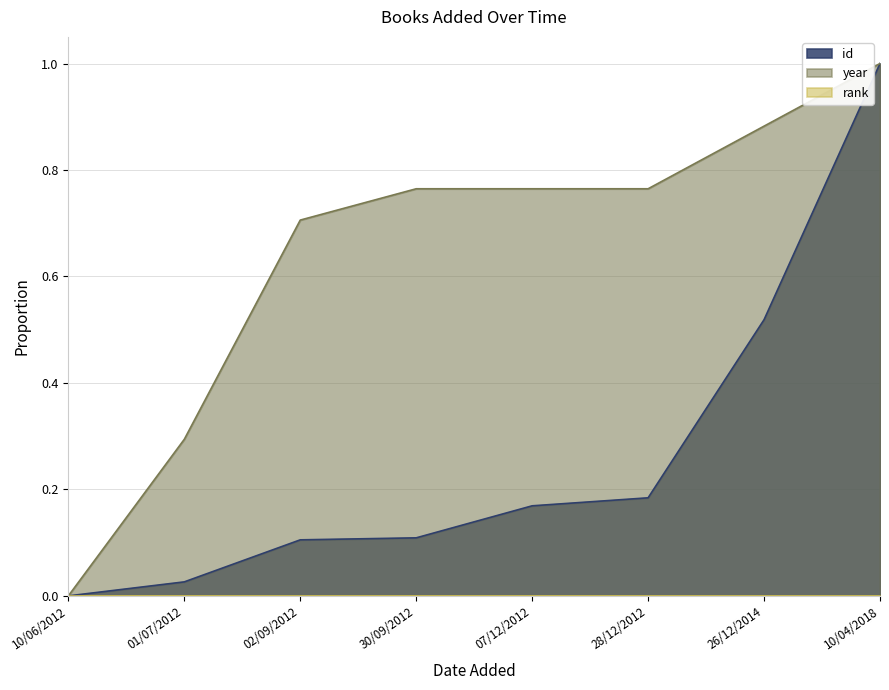

True or false: year has a value of -0.4 at 10/06/2012.

False